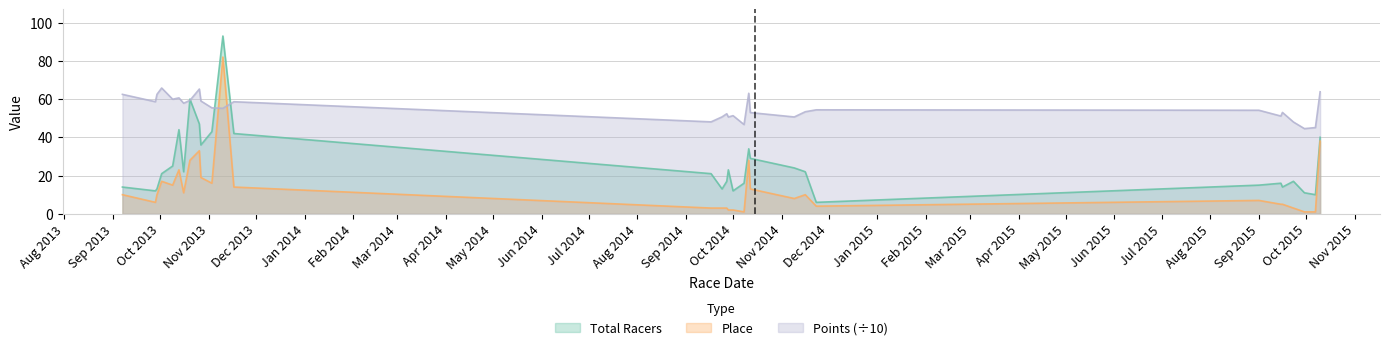

Rank the series by their maximum value, from lowest to highest.

Points (÷10), Place, Total Racers